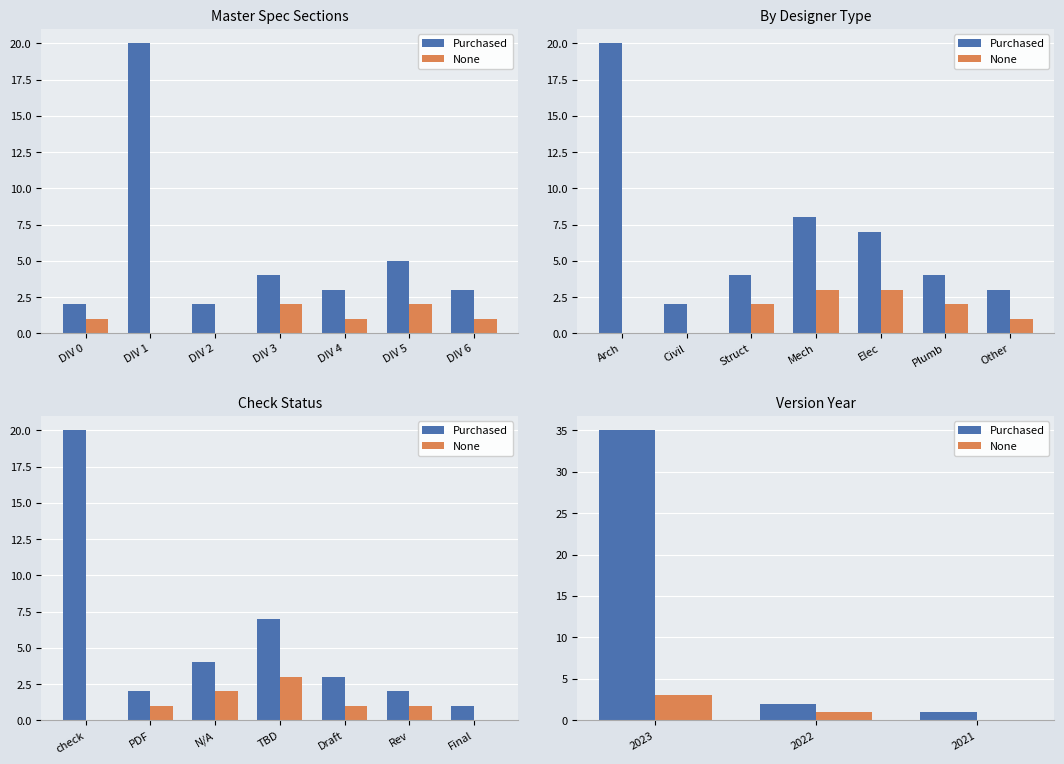

Which series has the largest range (max minus min)?

Purchased